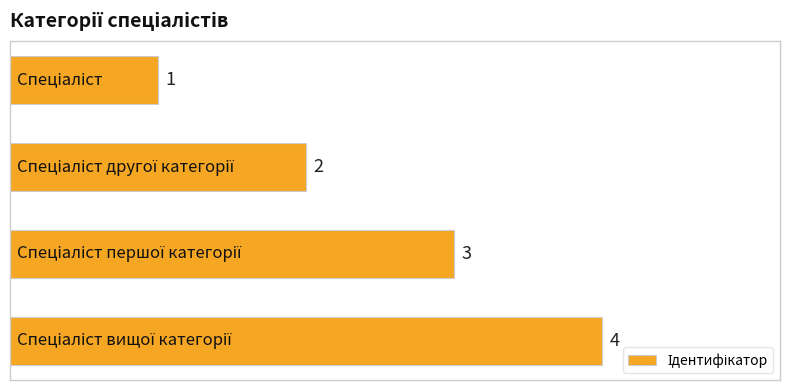

What is the value of the 1st bar from the top?

1